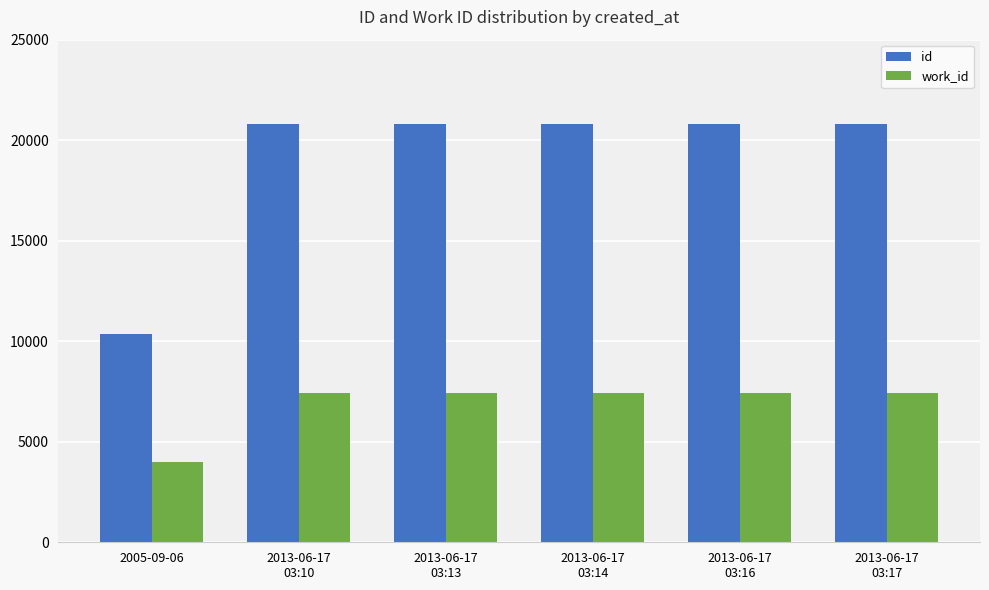

Is it true that work_id equals 12379 at 2013-06-17
03:17?

False